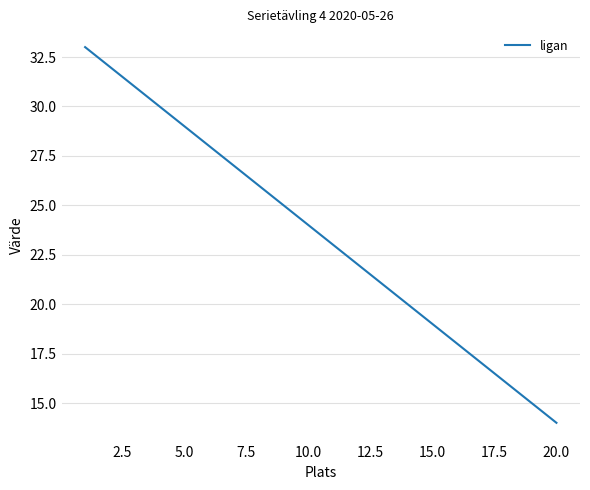

How many lines are shown in the chart?

1